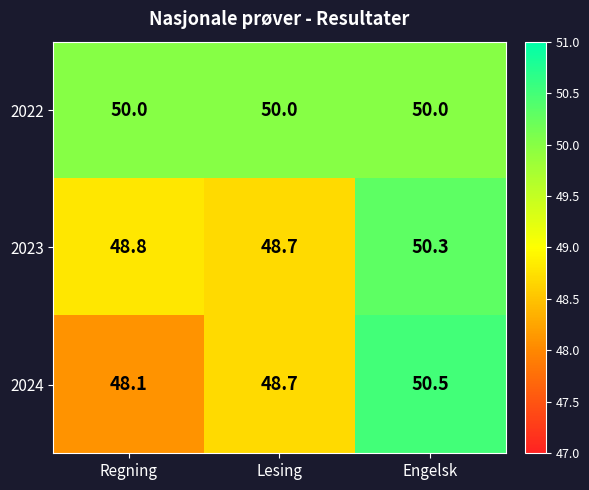

At Regning, list the series in order from largest to smallest.

2022, 2023, 2024